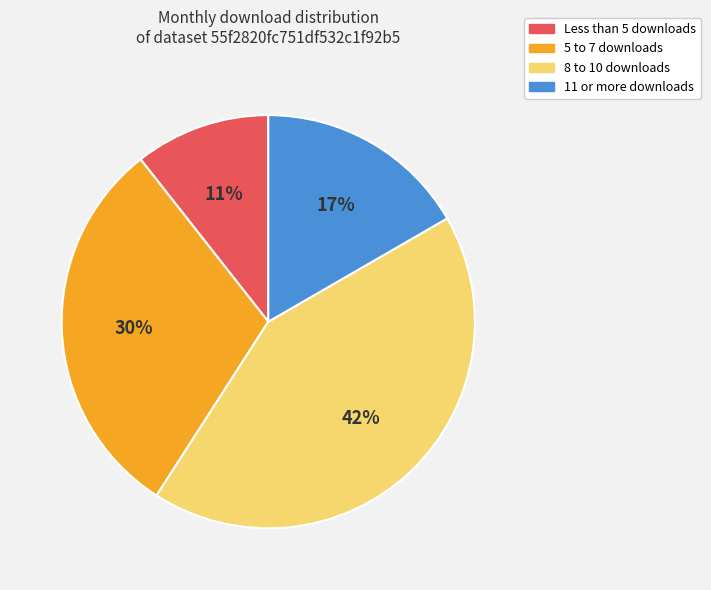

To the nearest percent, what is the average slice percentage?

25%